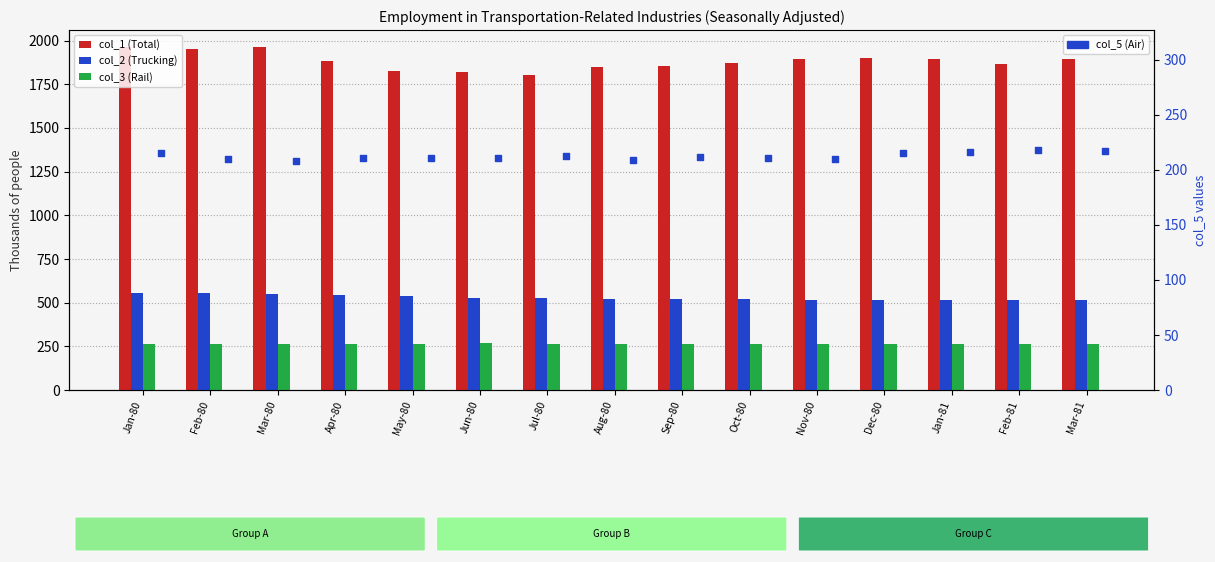

What is the total value across all series at Oct-80?

2869